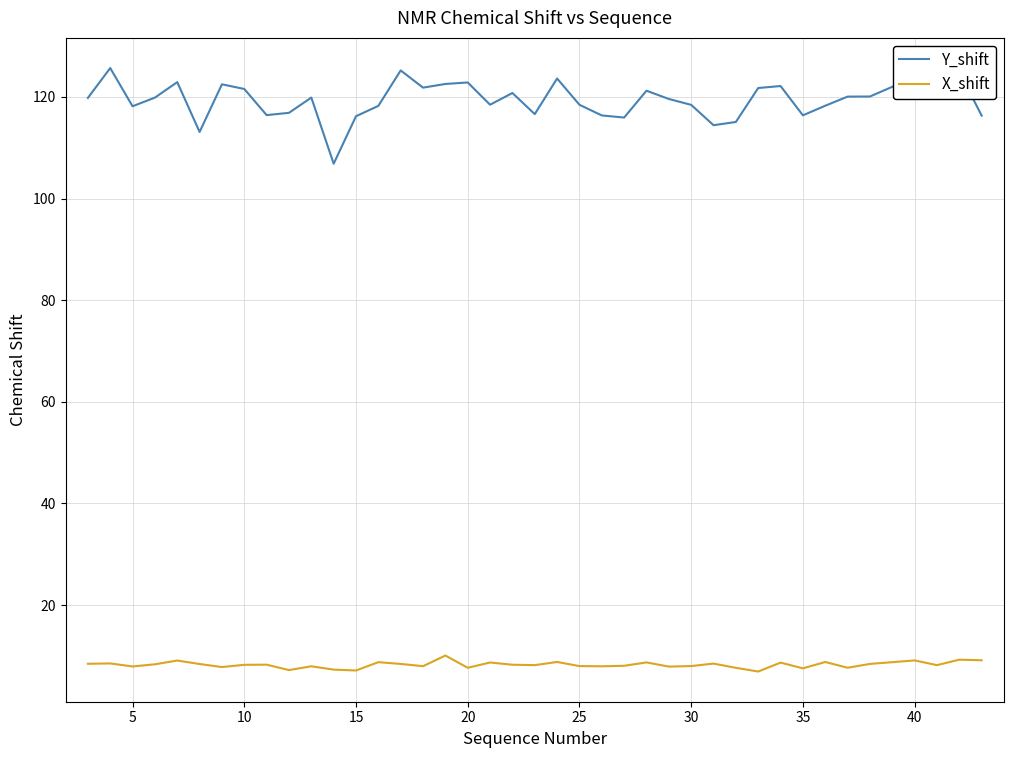

Which series has the largest total across all categories?

Y_shift